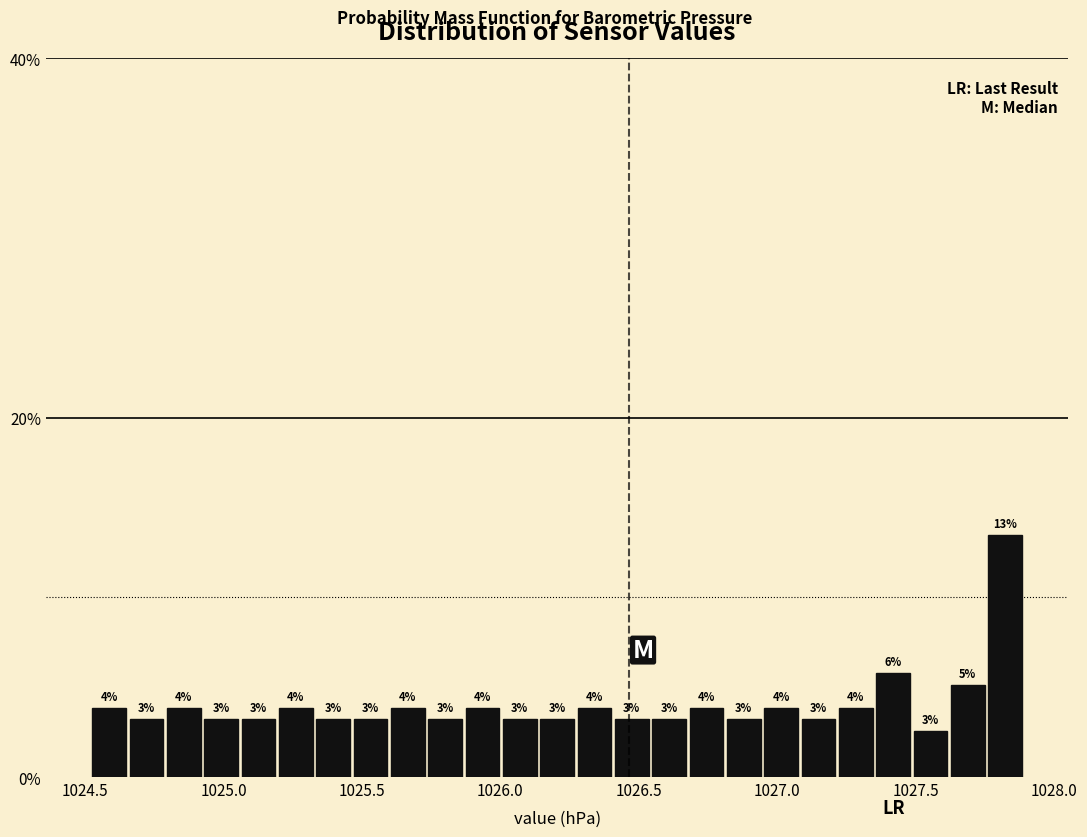

Around what value on the x-axis is the tallest bar? Give the approximate position of its centre, as read against the axis.

1027.80